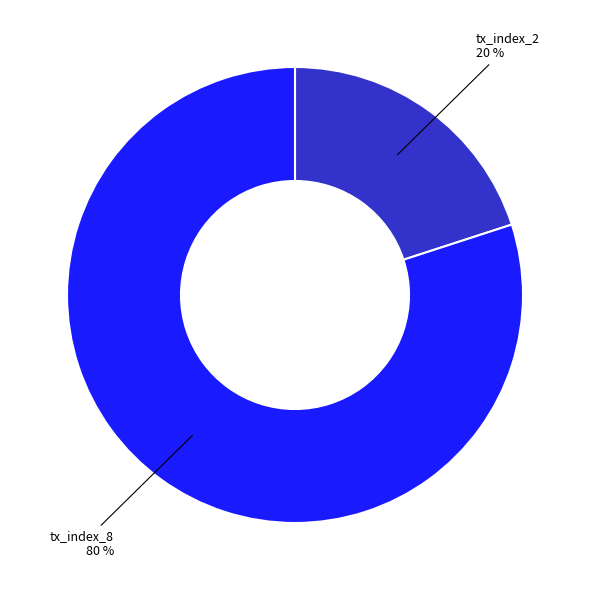

Between tx_index_2 and tx_index_8, which is larger?

tx_index_8